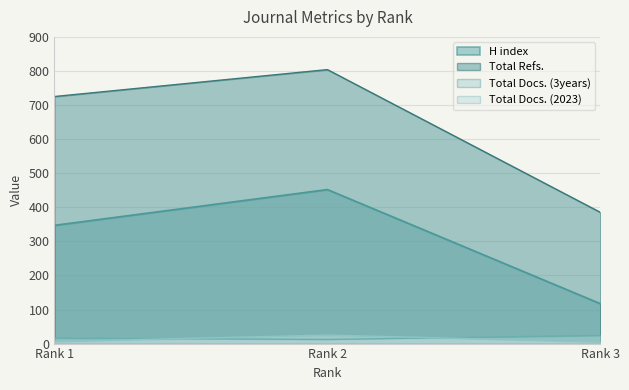

What is the minimum value for Total Docs. (2023)?

5